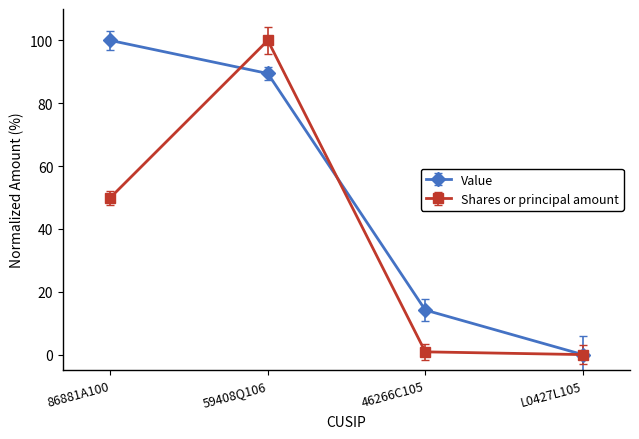

What is the label of the 1st point from the left?

86881A100